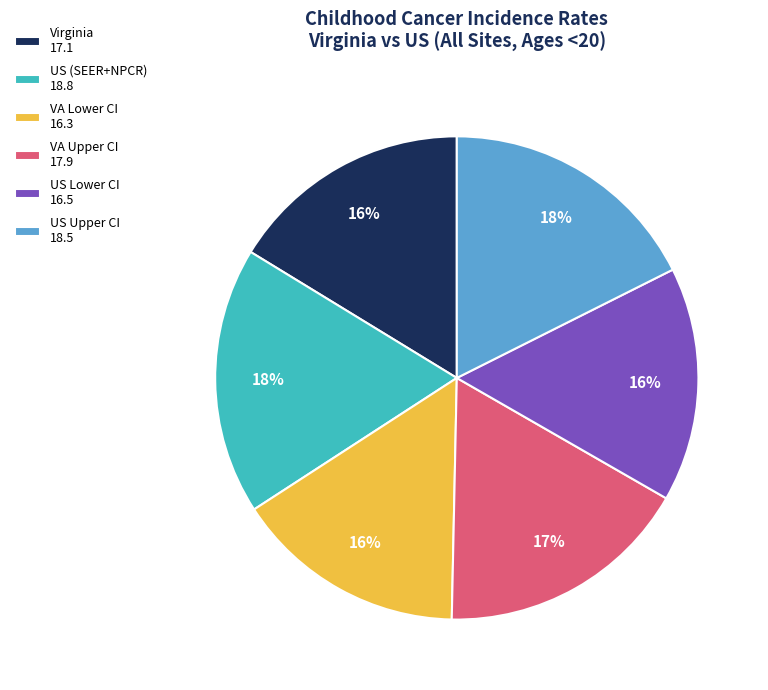

Is it true that VA Upper CI 17.9 is 17% of the pie?

True